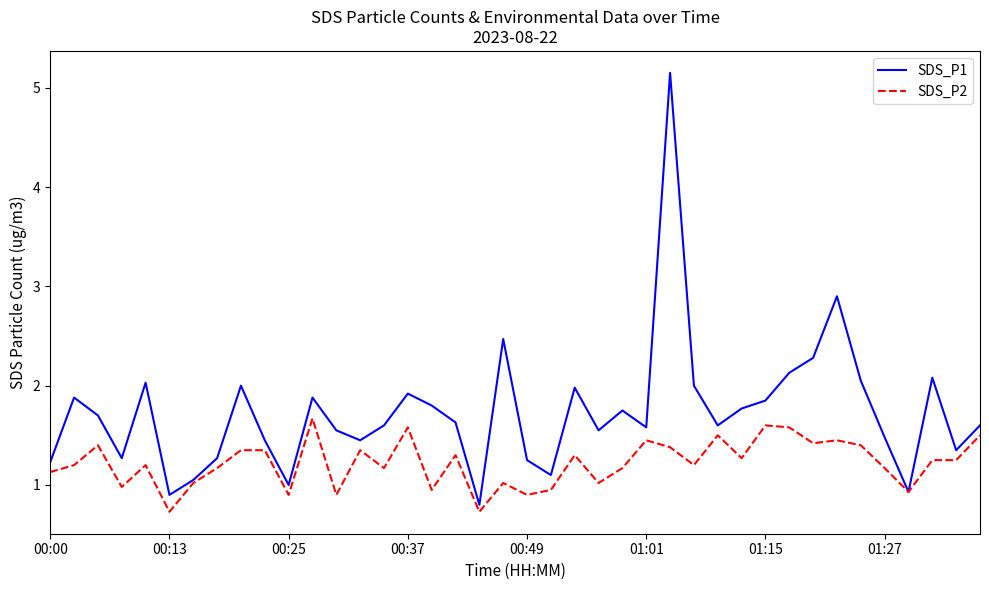

How many categories are shown in the chart?

40